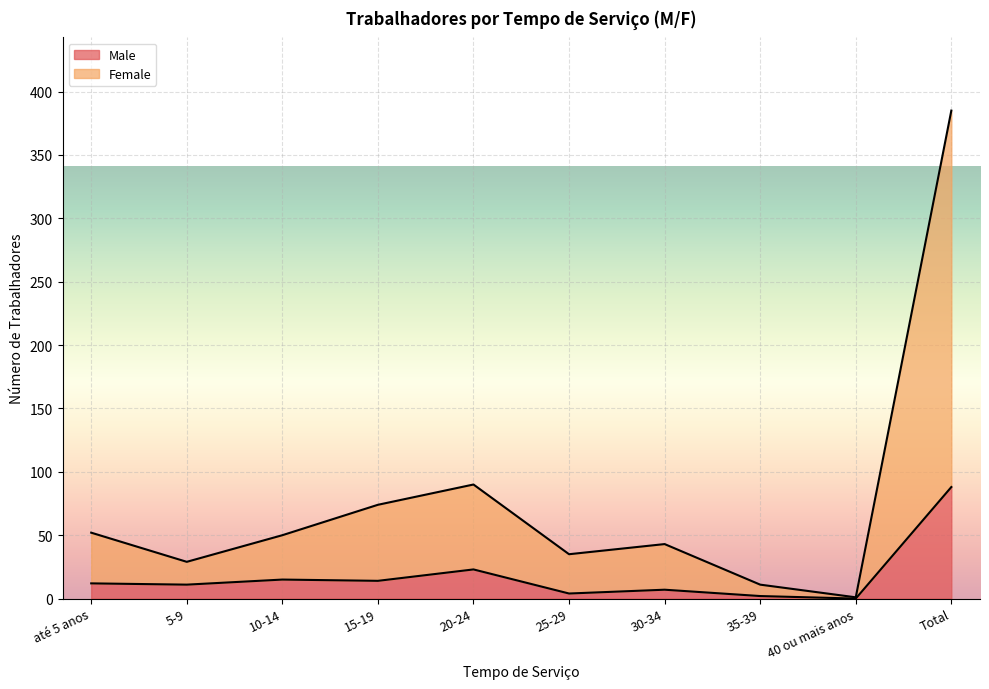

The Male series shows 12 at até 5 anos. True or false?

True